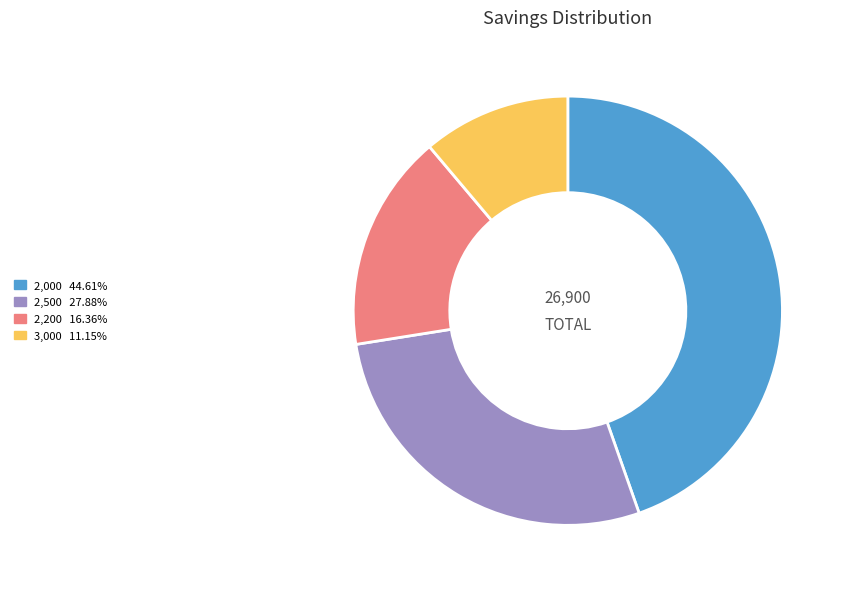

Do 2,500 27.88% and 2,000 44.61% together represent more than half of the pie?

Yes